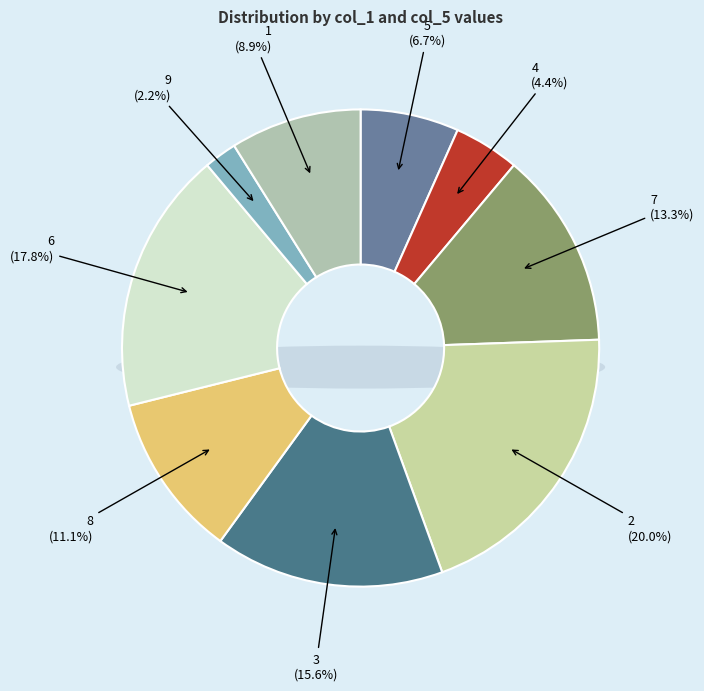

What percentage is the 6 slice, to the nearest percent?

18%